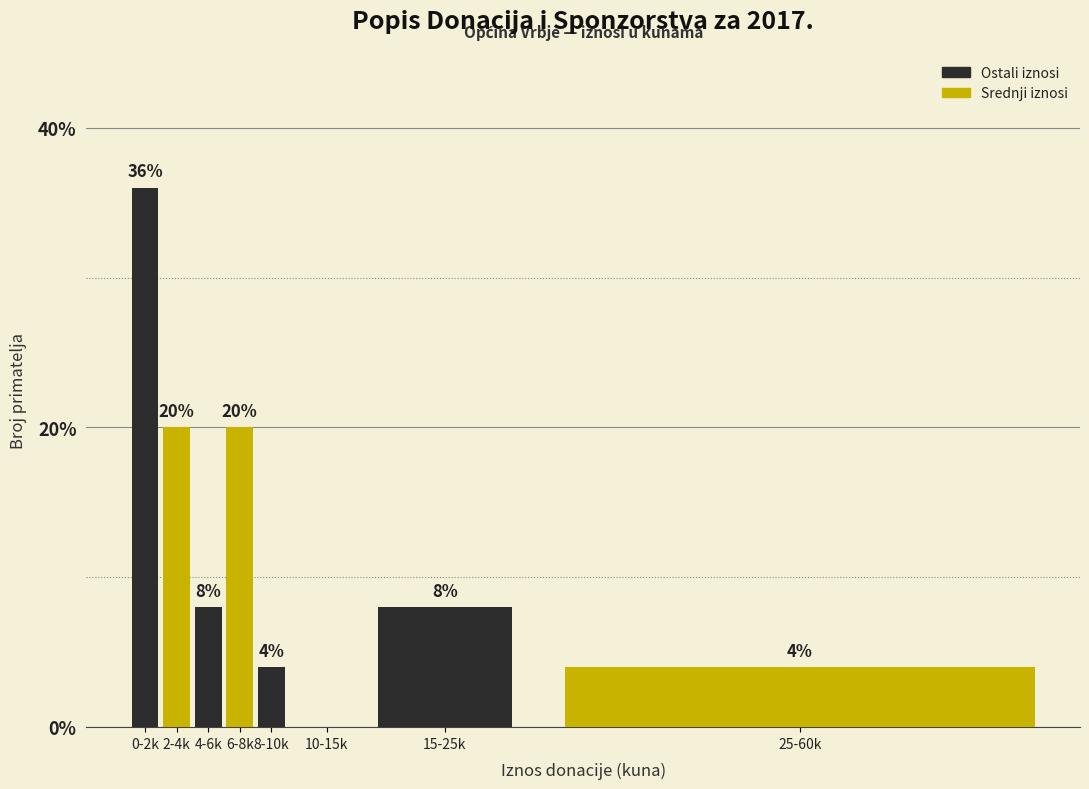

Reading right to left, what are all the values shown in this chart?

25-60k=4	15-25k=8	10-15k=0	8-10k=4	6-8k=20	4-6k=8	2-4k=20	0-2k=36